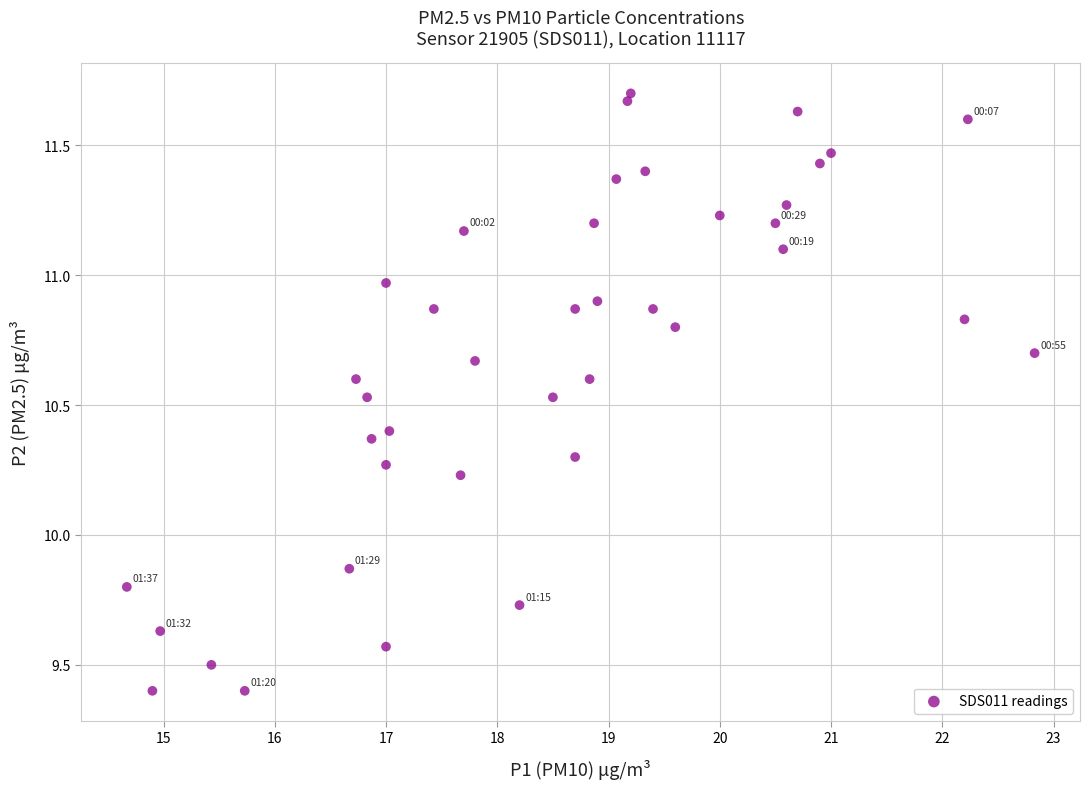

What is the range of X values (max minus min)?

8.2